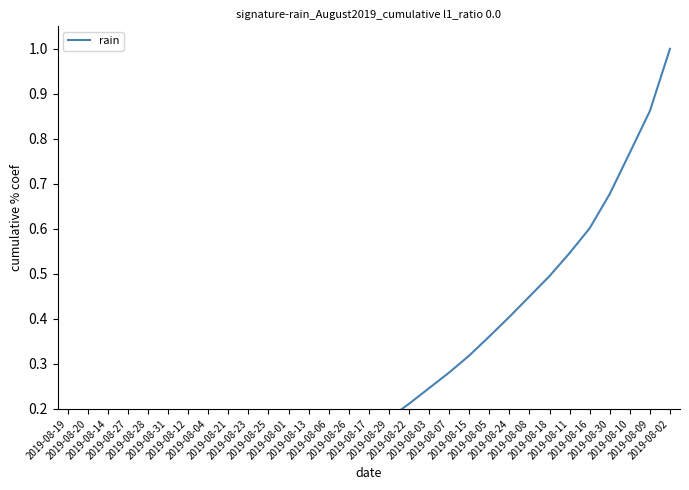

Rank the categories by value from highest to lowest.

2019-08-02, 2019-08-09, 2019-08-10, 2019-08-30, 2019-08-16, 2019-08-11, 2019-08-18, 2019-08-08, 2019-08-24, 2019-08-05, 2019-08-15, 2019-08-07, 2019-08-03, 2019-08-22, 2019-08-29, 2019-08-17, 2019-08-26, 2019-08-06, 2019-08-13, 2019-08-01, 2019-08-25, 2019-08-23, 2019-08-21, 2019-08-04, 2019-08-12, 2019-08-31, 2019-08-28, 2019-08-27, 2019-08-14, 2019-08-19, 2019-08-20